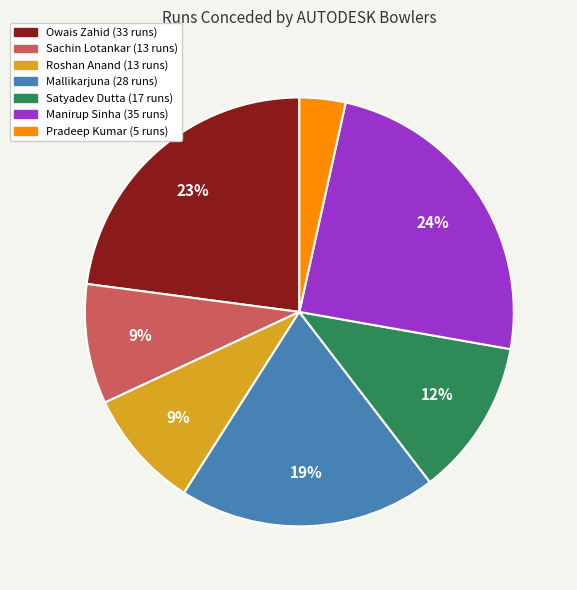

Is there any slice that represents more than half of the pie?

No